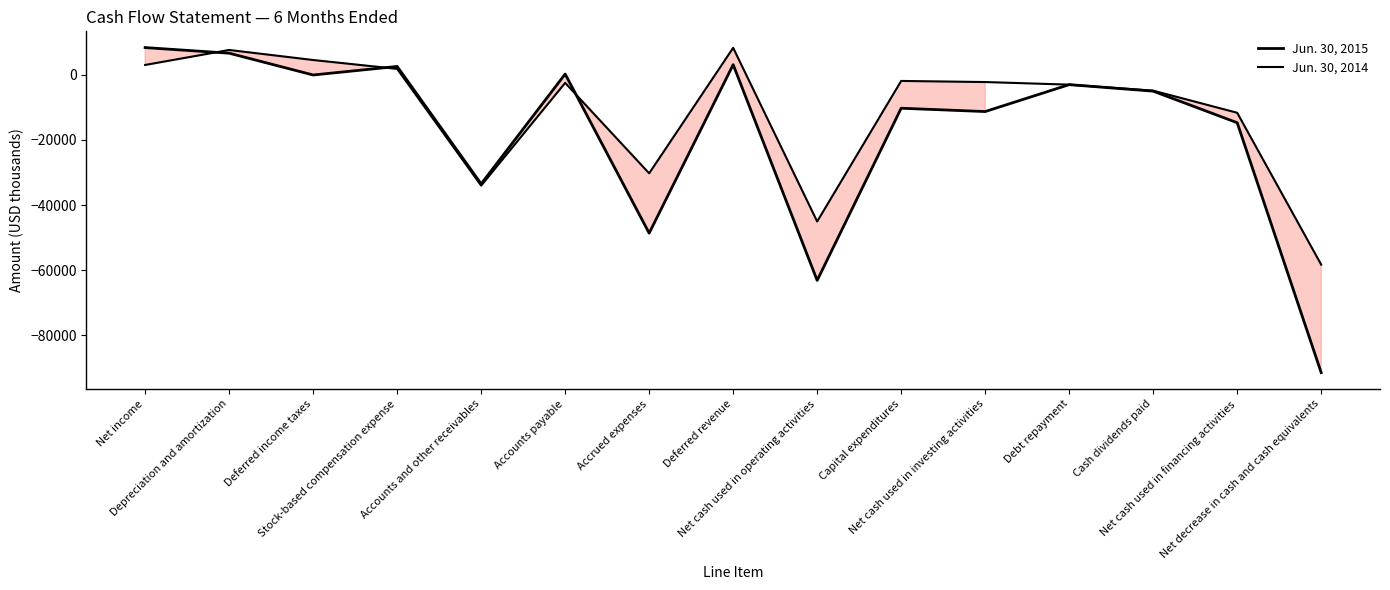

In Jun. 30, 2015, how many points are higher than both neighbors (excluding endpoints)?

5